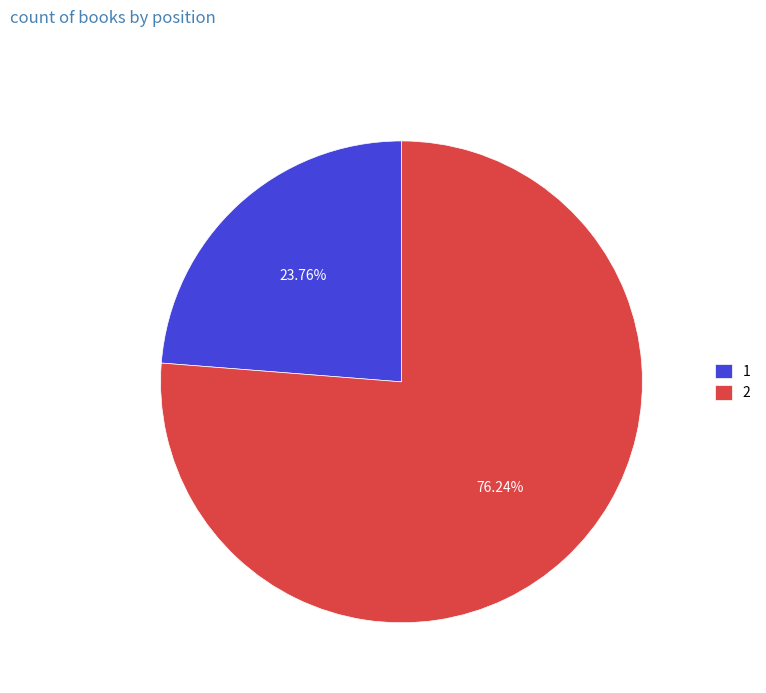

What is the smallest slice in the pie chart?

1